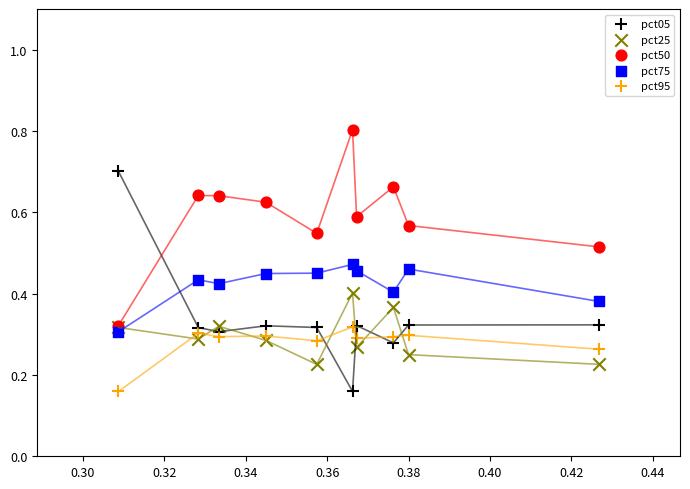

What are all the series names shown in the legend?

pct05, pct25, pct50, pct75, pct95